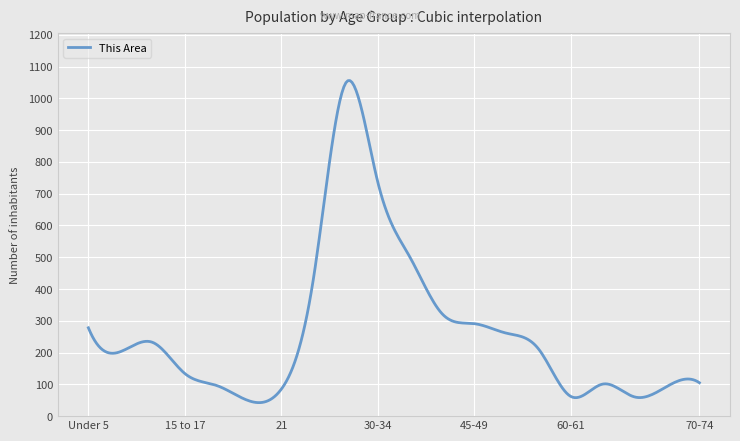

What is the maximum value shown in the chart?

1055.8